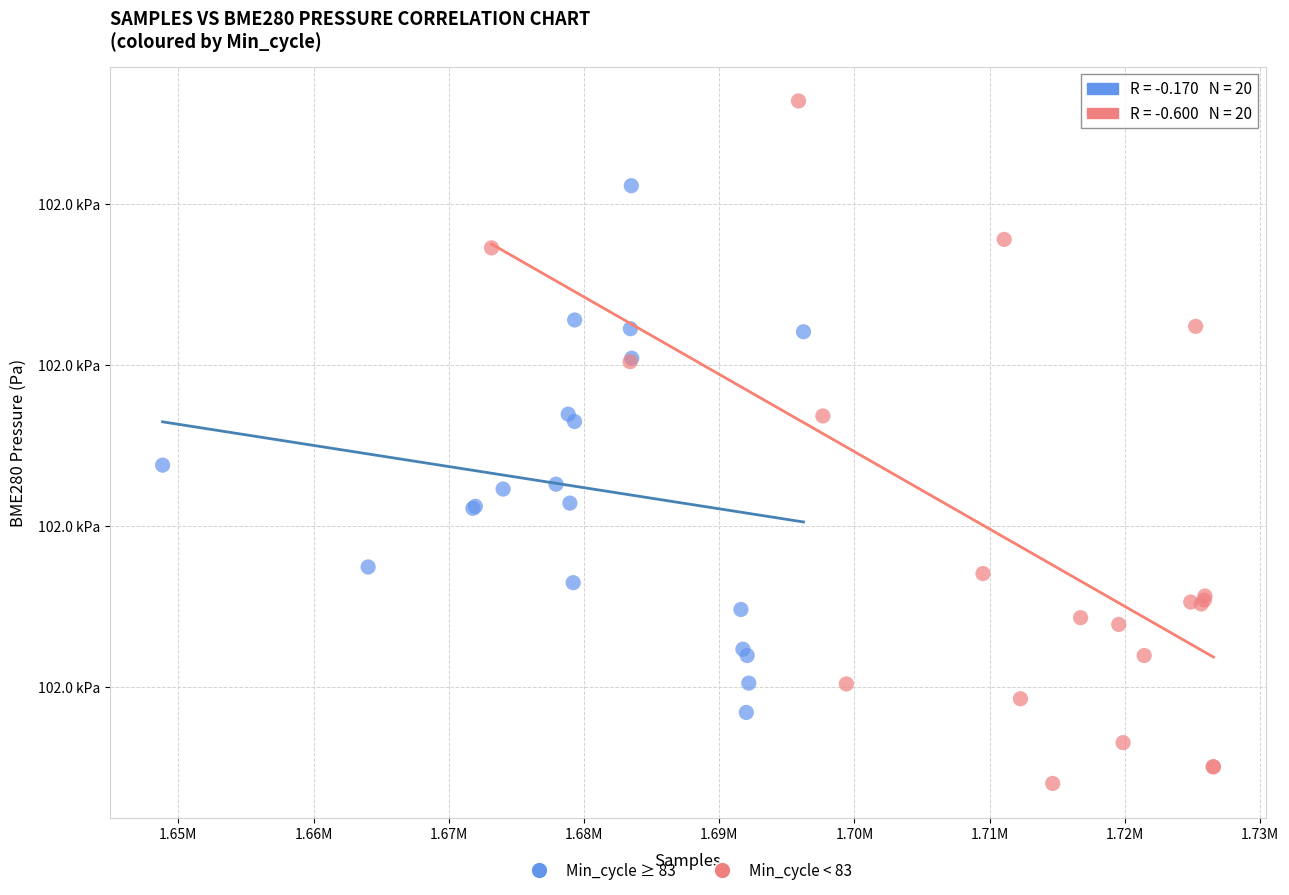

What are all the series names shown in the legend?

Min_cycle ≥ 83, Min_cycle < 83